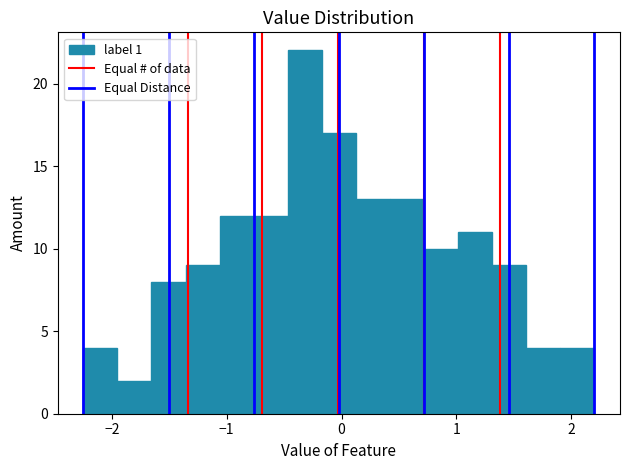

Around what value on the x-axis is the tallest bar? Give the approximate position of its centre, as read against the axis.

-0.3